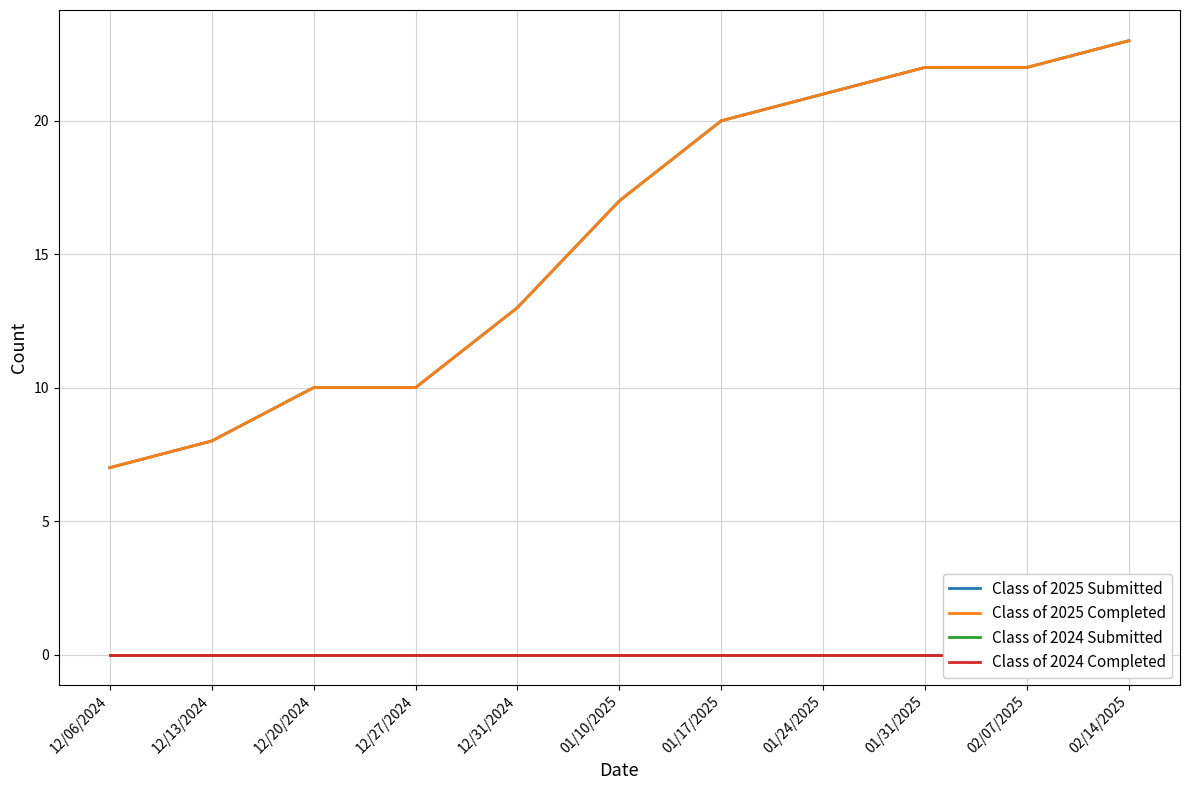

True or false: Class of 2024 Completed has more than 1 interior local peaks.

False